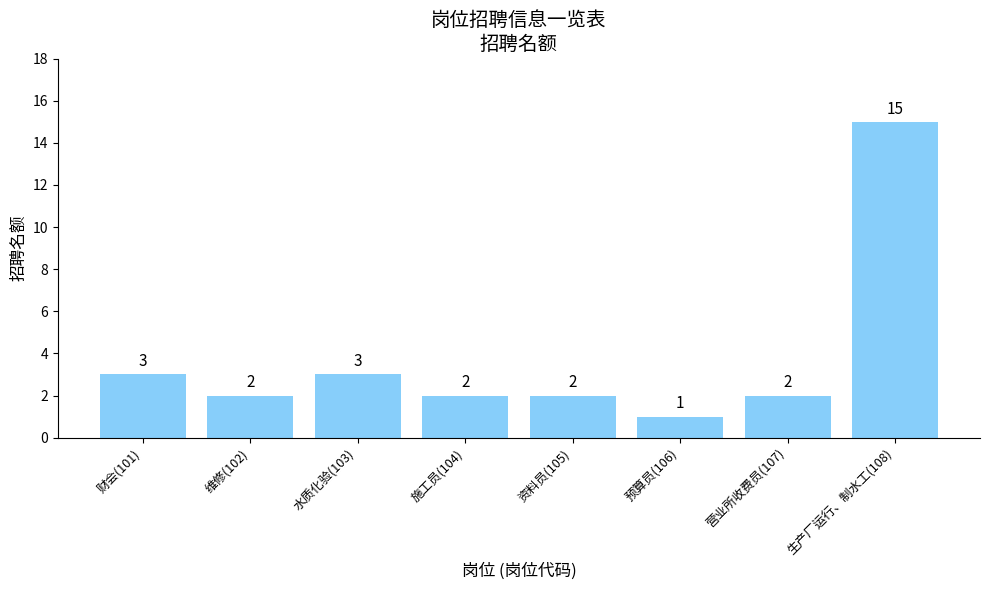

What is the greatest value displayed?

15